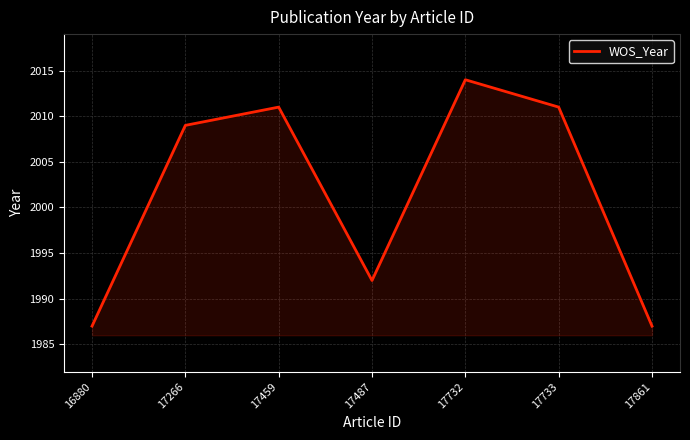

Where is the data nearest to the value 2000?

17487